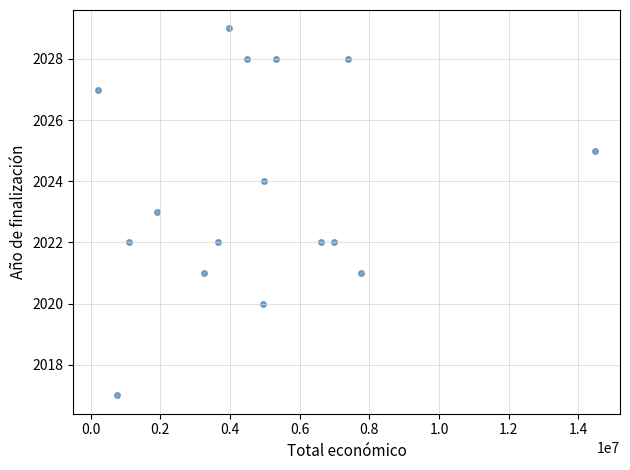

What is the range of Y values (max minus min)?

12